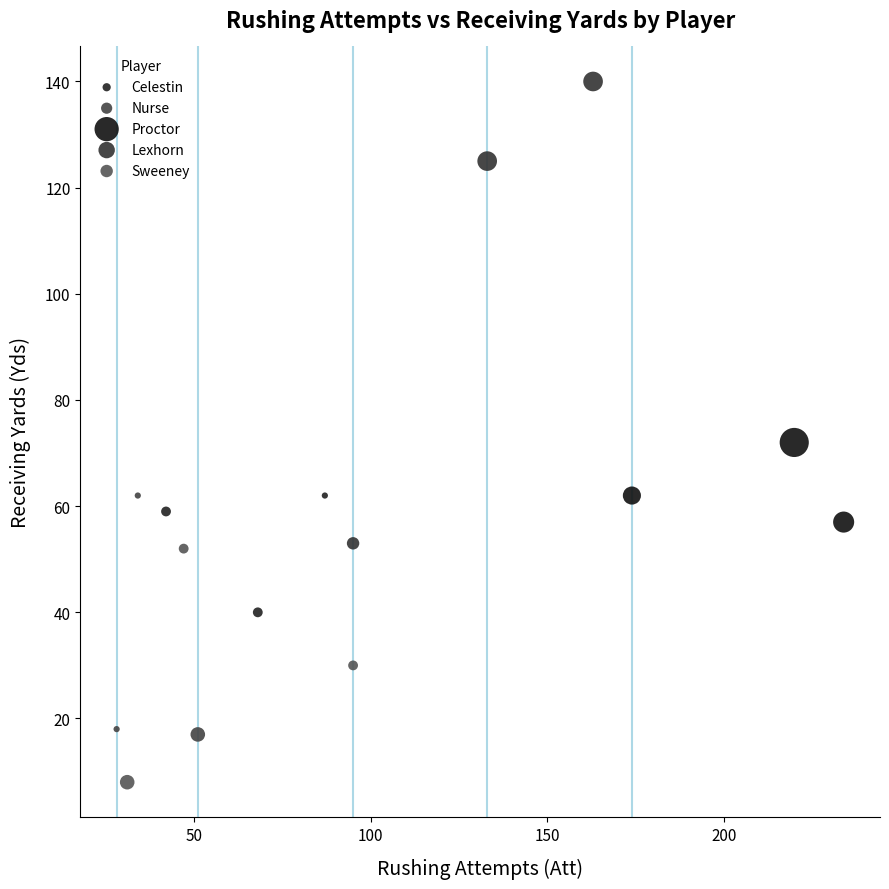

Which series has the largest Y range (max minus min)?

Lexhorn